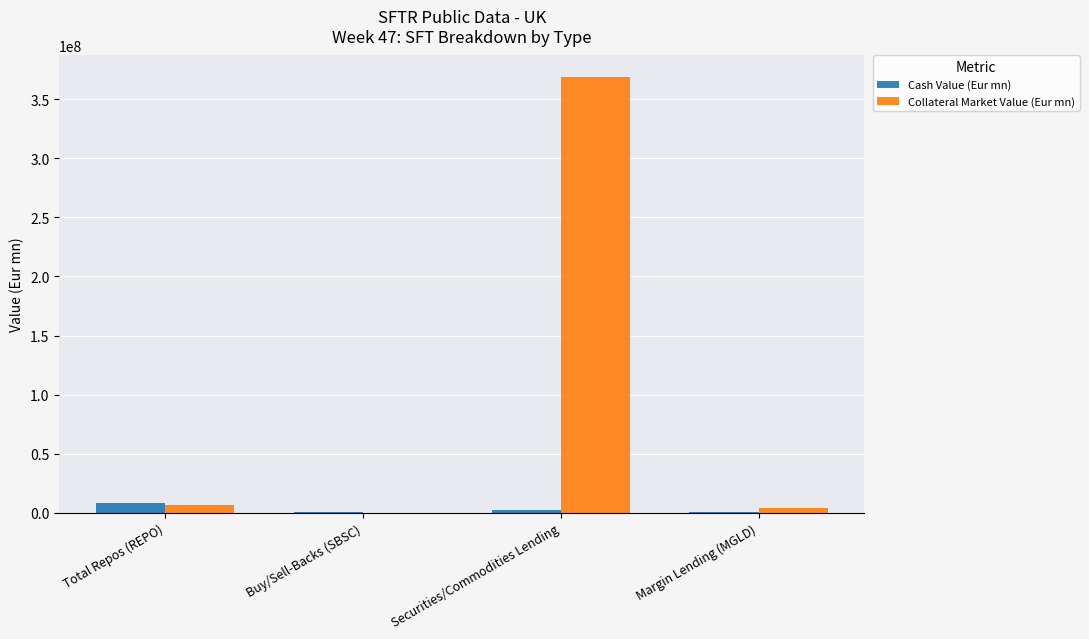

Which series has the largest range (max minus min)?

Collateral Market Value (Eur mn)